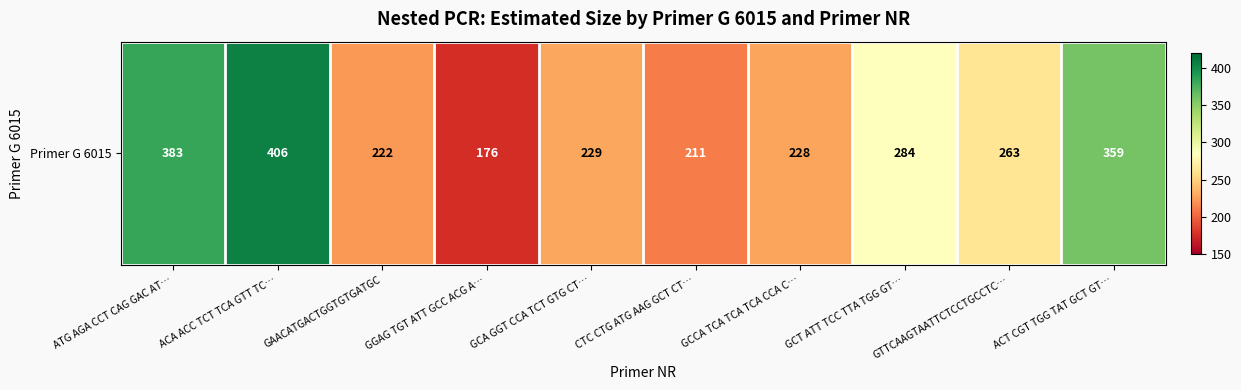

Reading left to right, extract all data points from this chart.

ATG AGA CCT CAG GAC AT…=383	ACA ACC TCT TCA GTT TC…=406	GAACATGACTGGTGTGATGC=222	GGAG TGT ATT GCC ACG A…=176	GCA GGT CCA TCT GTG CT…=229	CTC CTG ATG AAG GCT CT…=211	GCCA TCA TCA TCA CCA C…=228	GCT ATT TCC TTA TGG GT…=284	GTTCAAGTAATTCTCCTGCCTC…=263	ACT CGT TGG TAT GCT GT…=359